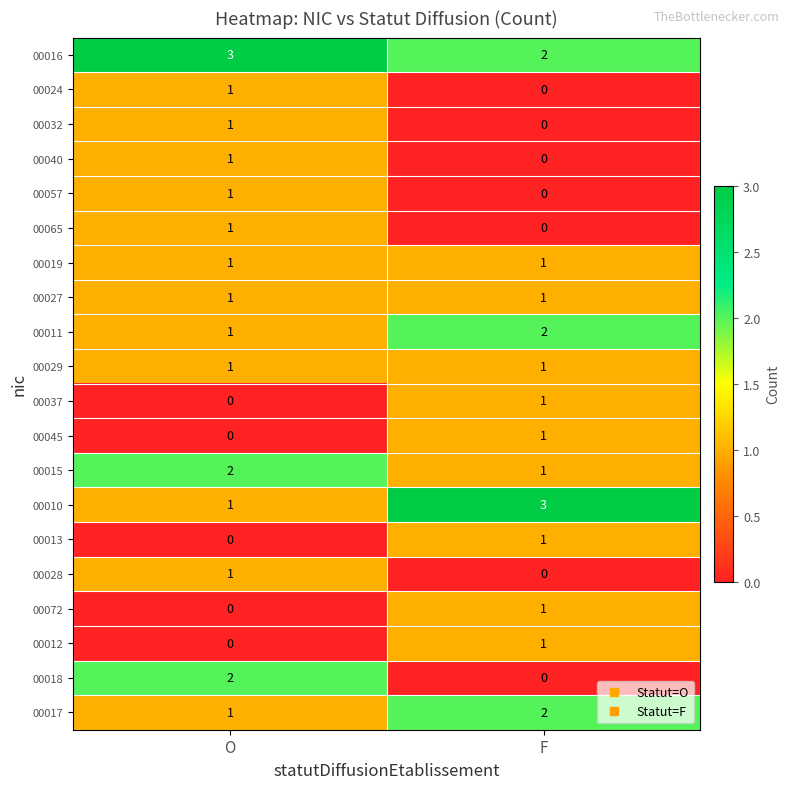

Is it true that 00012 equals 0 at O?

True